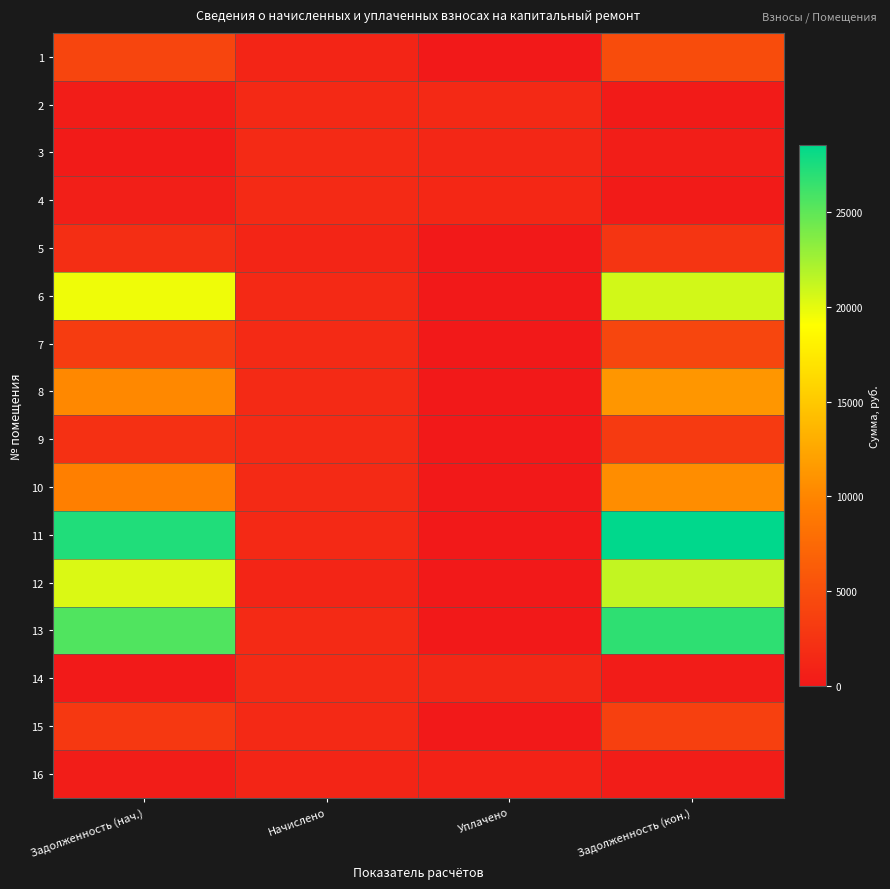

What is the greatest value displayed?

28565.2